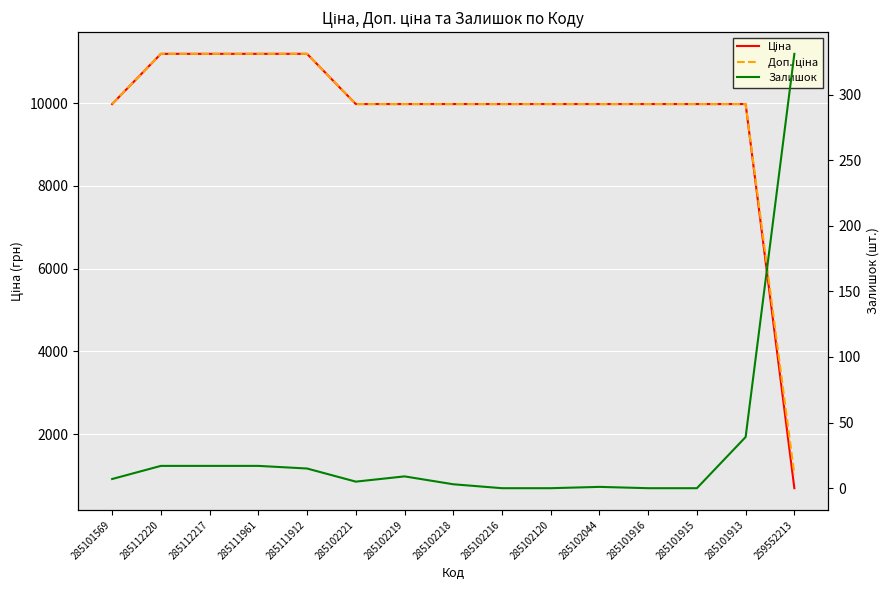

What are all the series names shown in the legend?

Ціна, Доп. ціна, Залишок